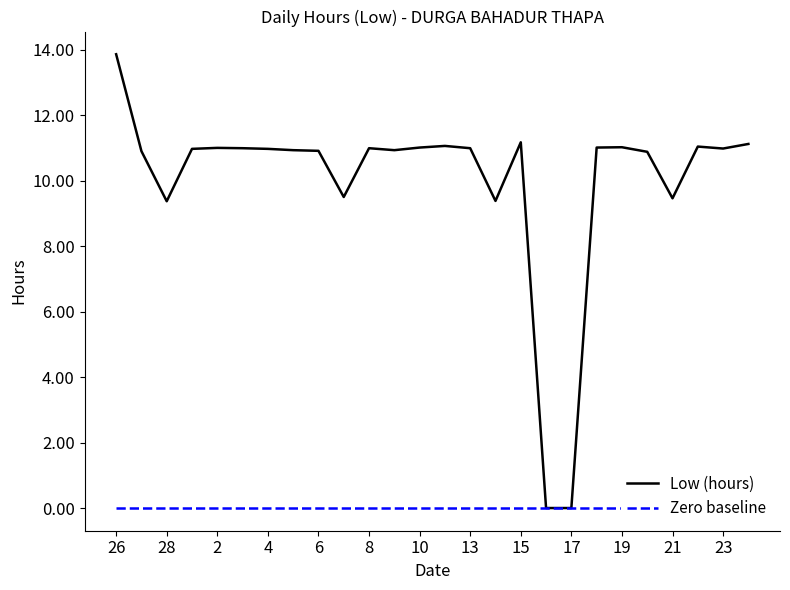

At which category is the sum across all series the highest?

26